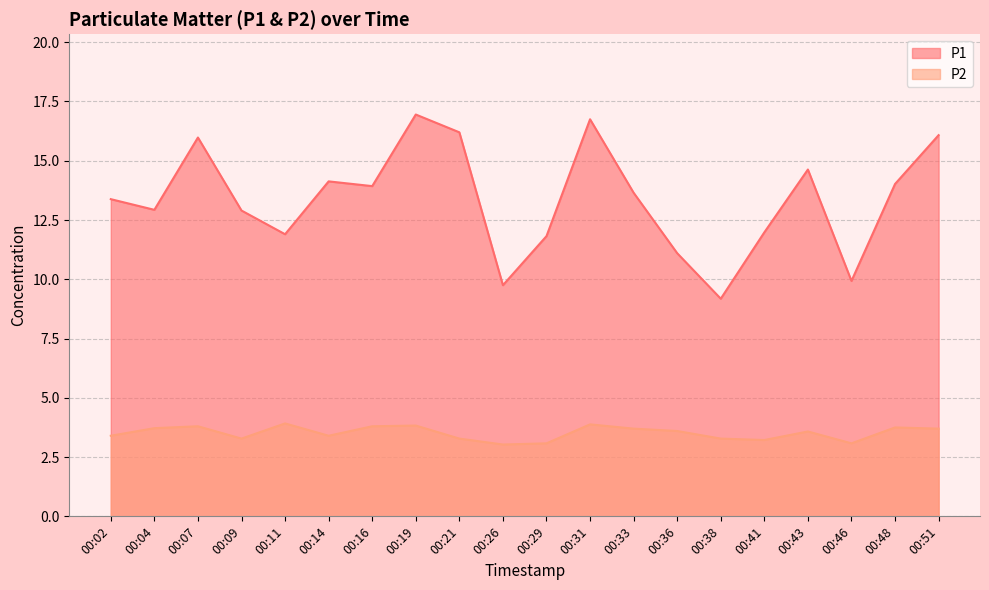

True or false: P1 and P2 cross at least once.

False